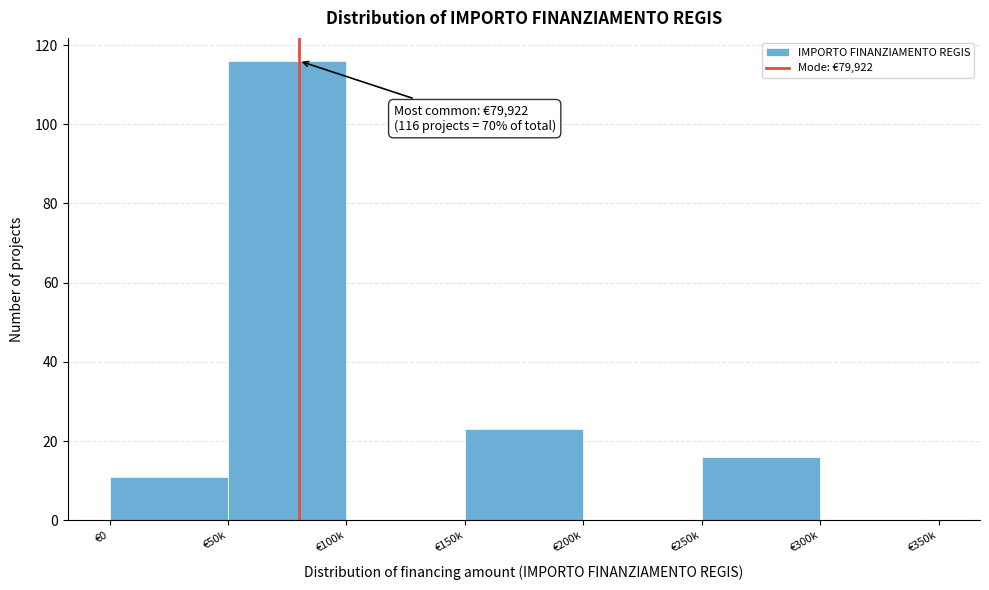

Reading left to right, what are all the values shown in this chart?

€0=11	€50k=116	€100k=0	€150k=23	€200k=0	€250k=16	€300k=0